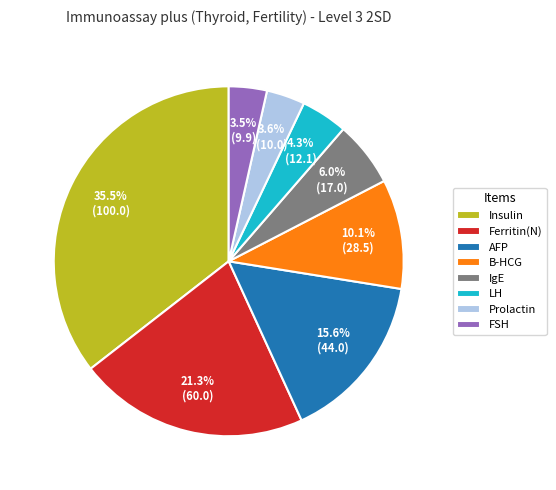

Is there any slice that represents more than half of the pie?

No